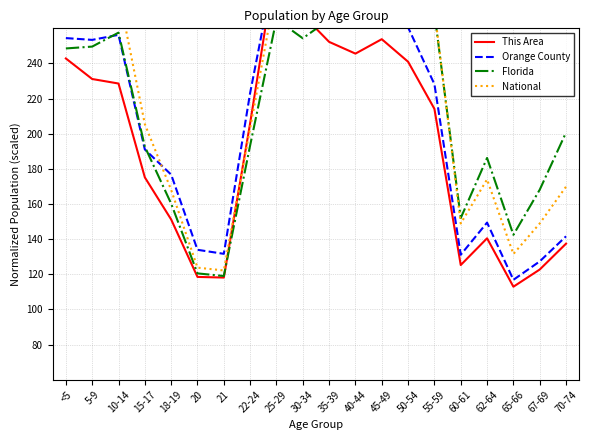

What is the difference between the Orange County values at 50-54 and 10-14?

4.2